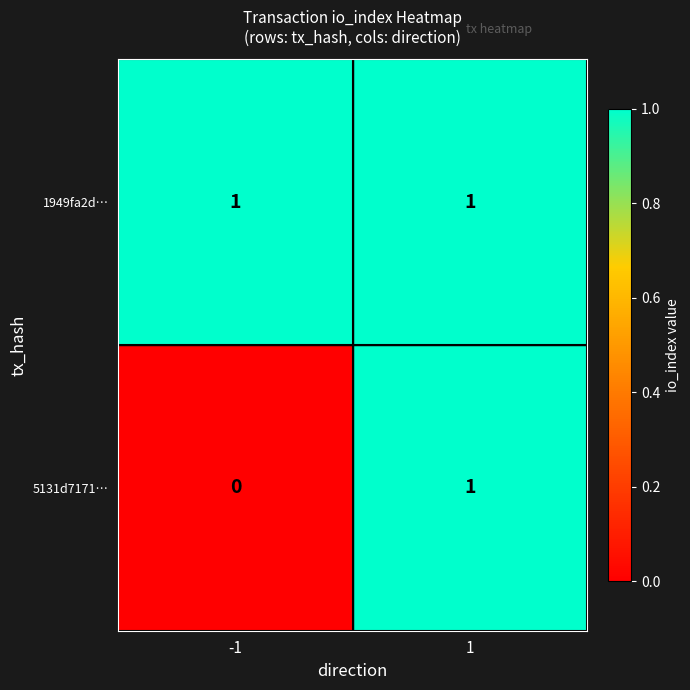

Which series changed the most between -1 and 1?

5131d7171…